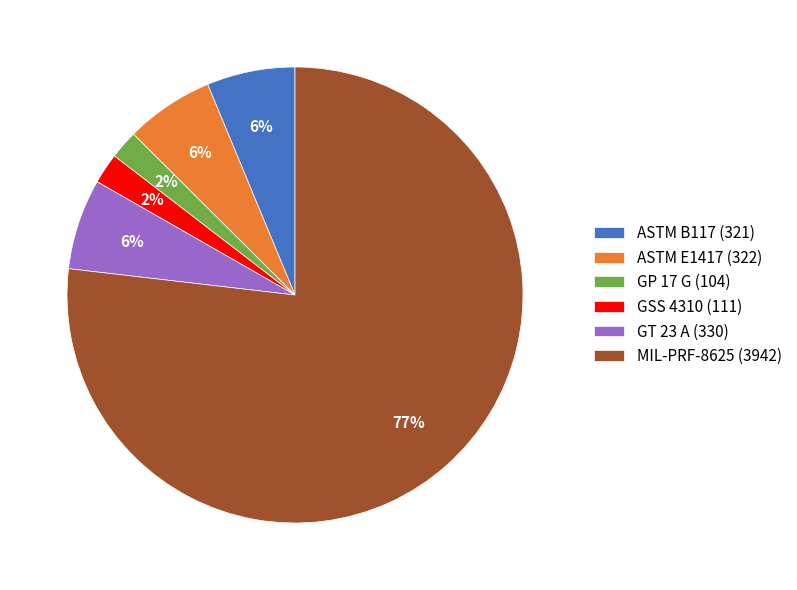

To the nearest percent, what portion does GP 17 G (104) represent?

2%